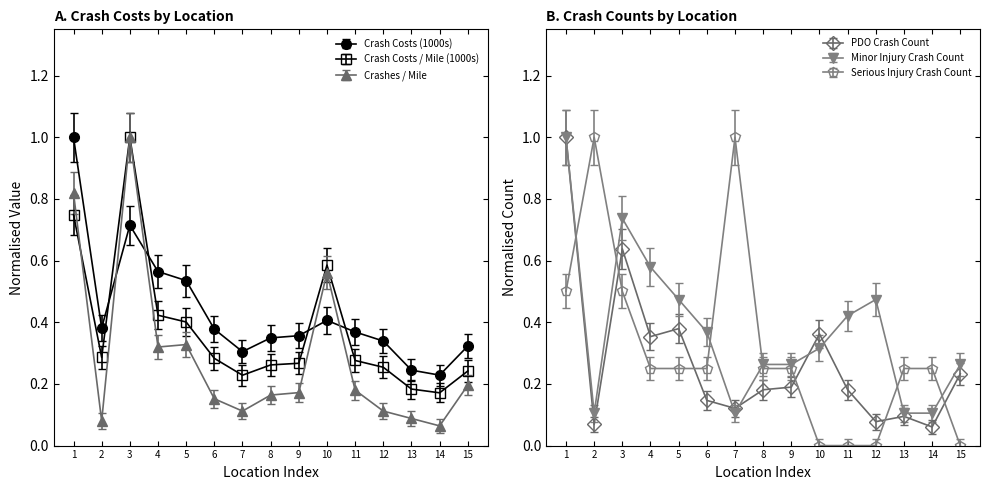

What is the average value of the Serious Injury Crash Count series?

0.3